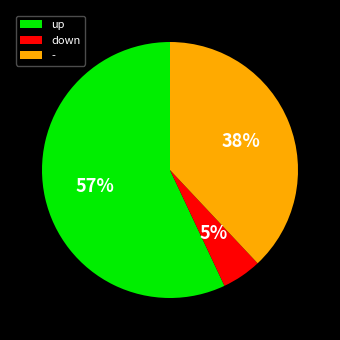

Rank the categories by value from lowest to highest.

down, -, up